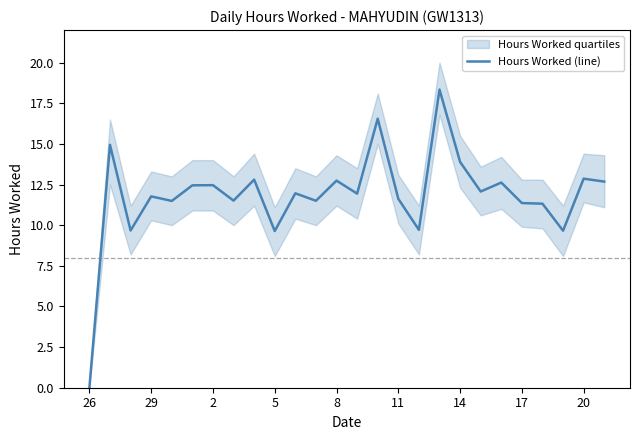

How many lines are shown in the chart?

1